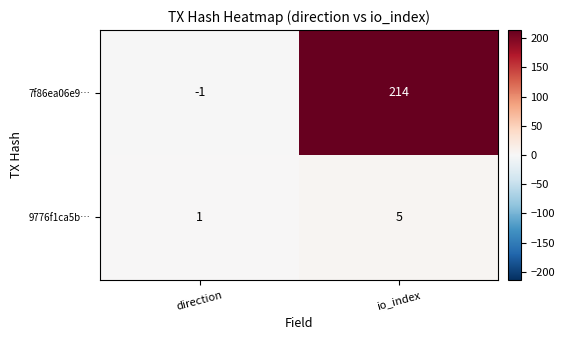

What is the sum of the 9776f1ca5b… values at io_index and direction?

6